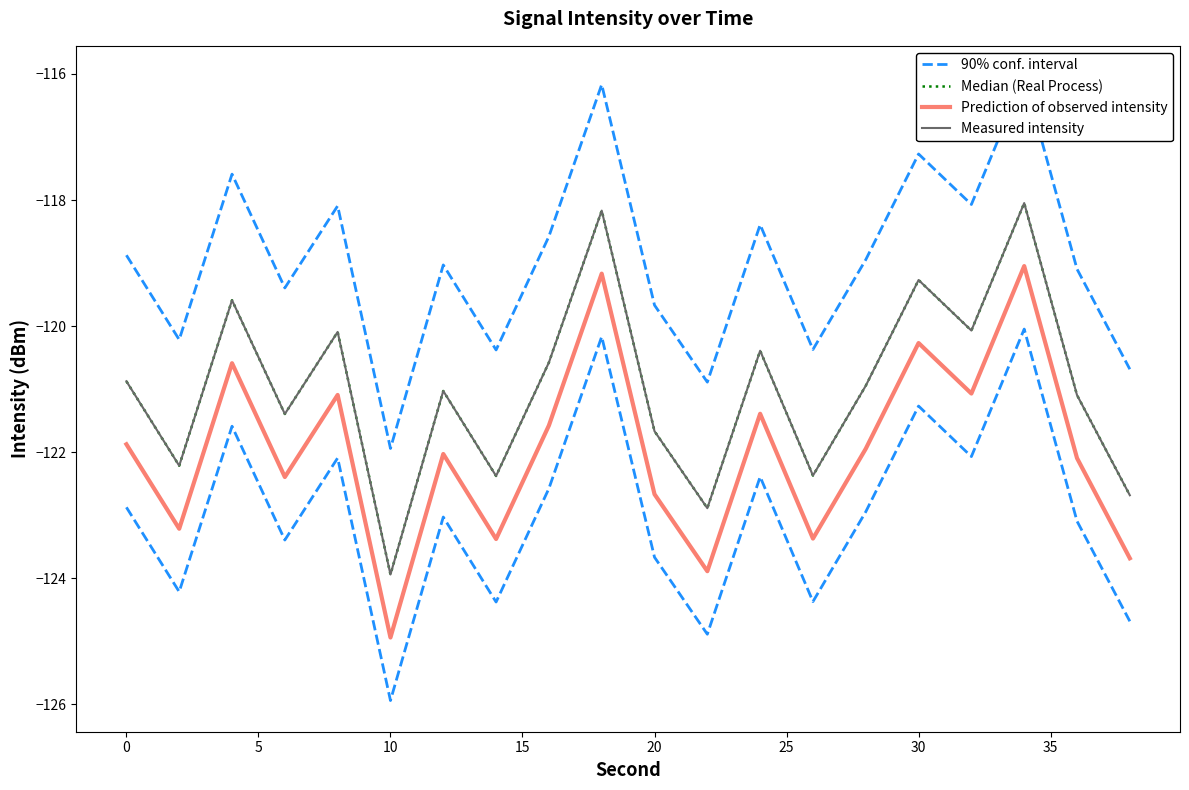

True or false: Measured intensity has more than 2 points higher than both neighbors.

True